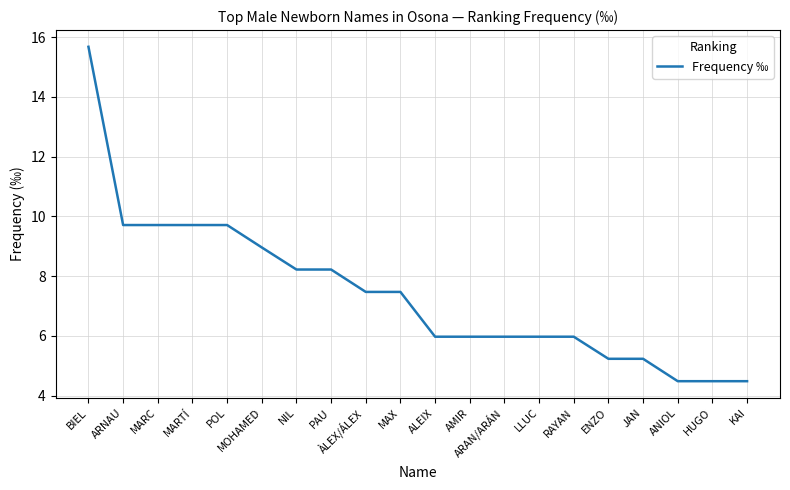

Where does the data first go above 7?

BIEL